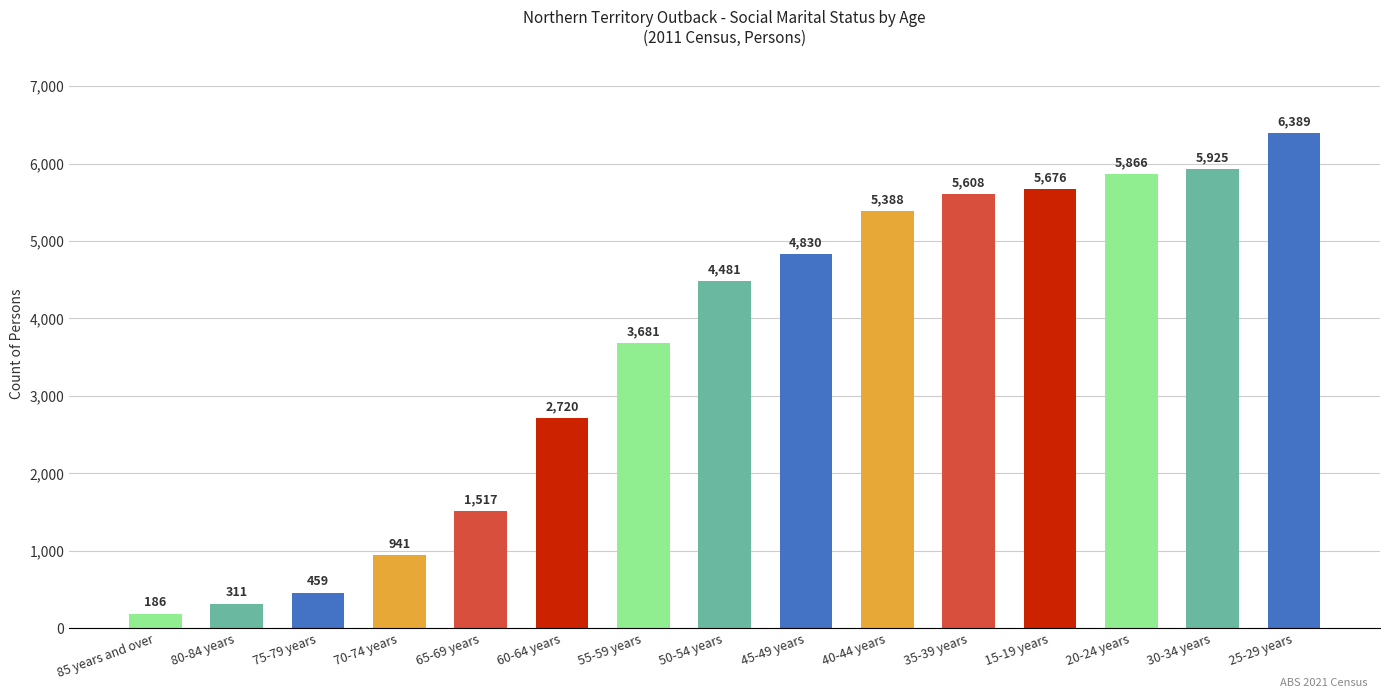

Rank the categories by value from highest to lowest.

25-29 years, 30-34 years, 20-24 years, 15-19 years, 35-39 years, 40-44 years, 45-49 years, 50-54 years, 55-59 years, 60-64 years, 65-69 years, 70-74 years, 75-79 years, 80-84 years, 85 years and over